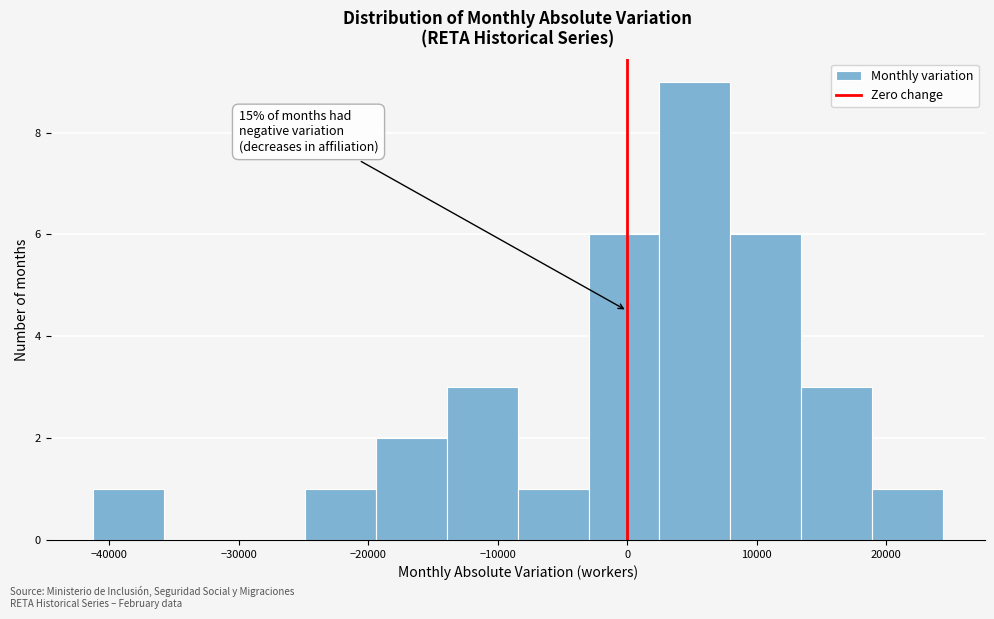

Which range on the x-axis has the tallest bar?

2000 to 8000